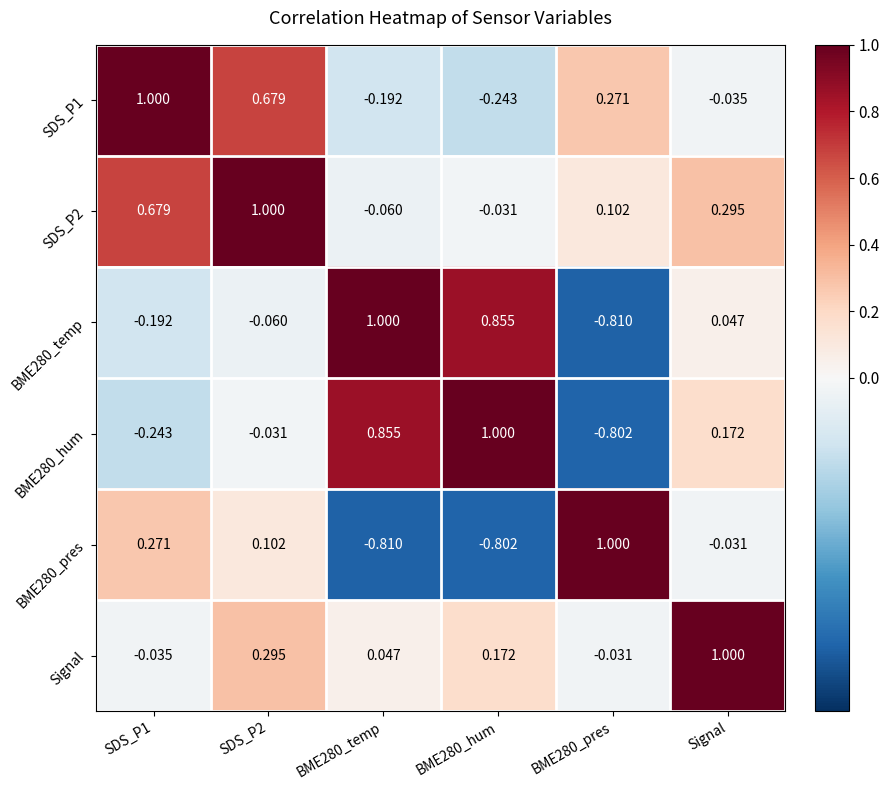

Is the value of BME280_temp at SDS_P1 greater than the value of SDS_P1 at Signal?

No